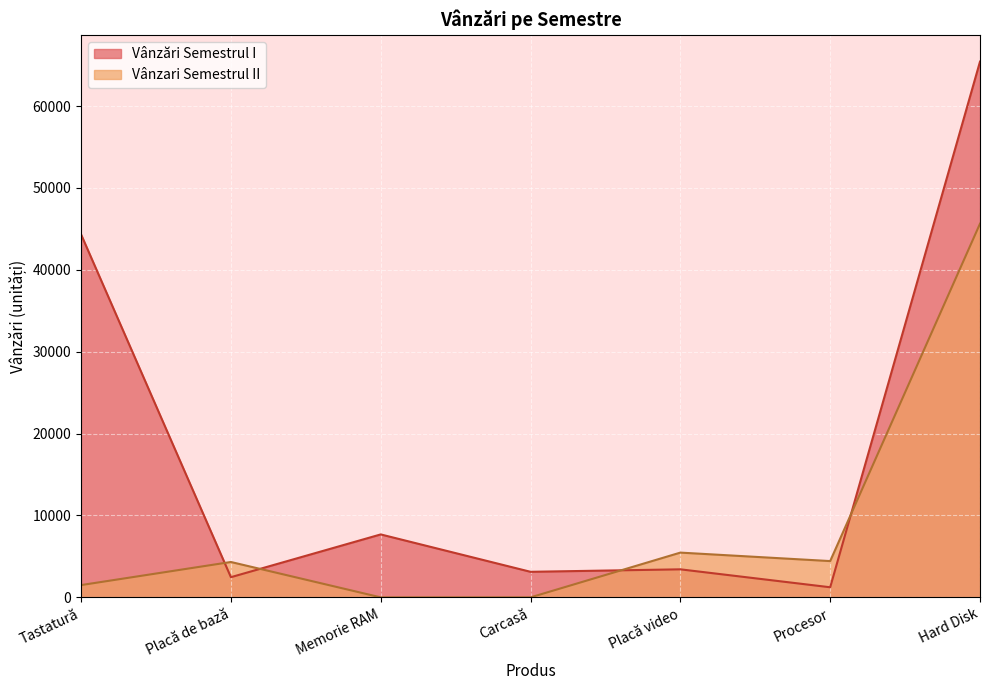

At how many categories does at least one series exceed 4776?

4